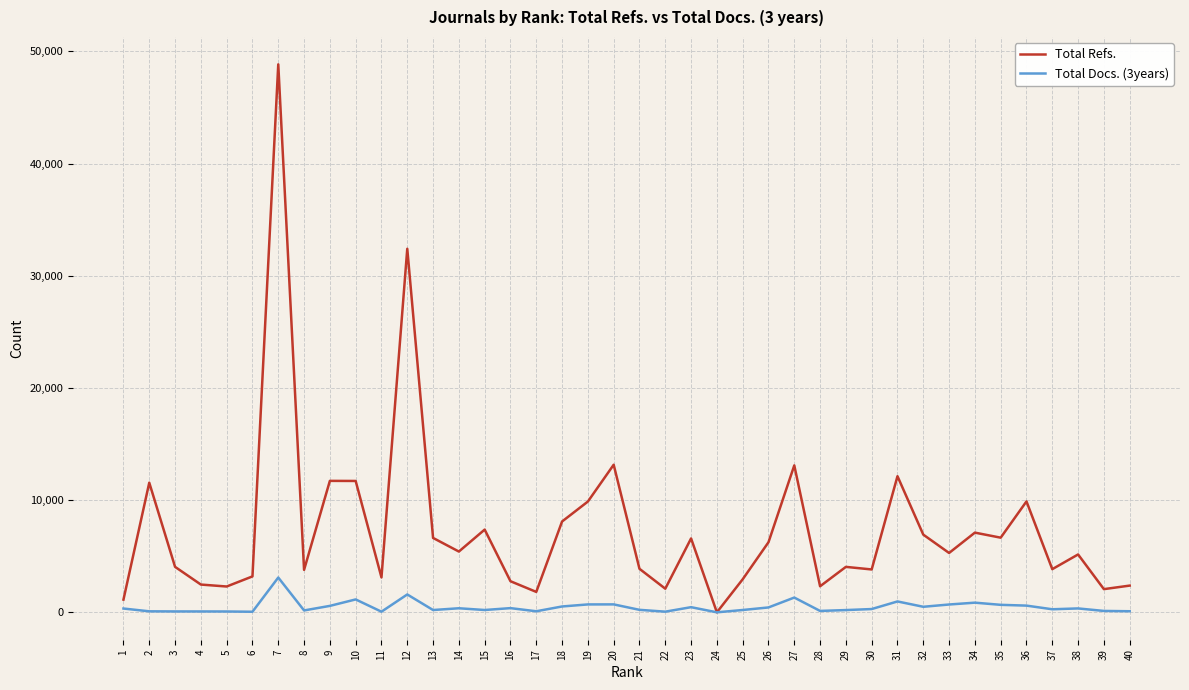

What is the maximum value shown in the chart?

48844